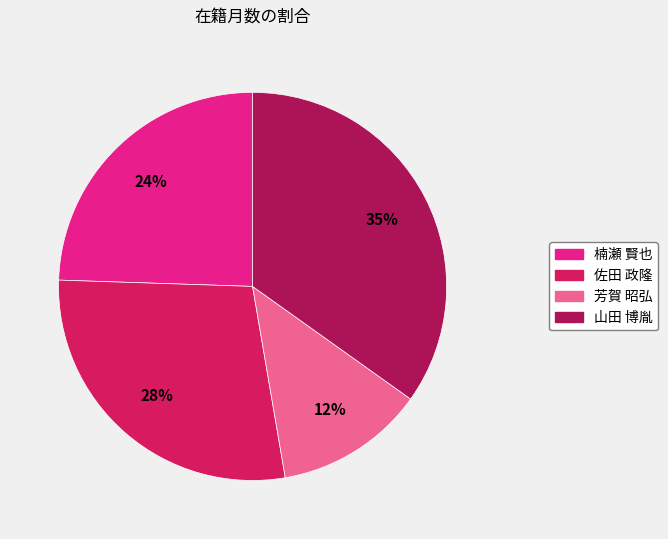

Rank the categories by value from highest to lowest.

山田 博胤, 佐田 政隆, 楠瀬 賢也, 芳賀 昭弘